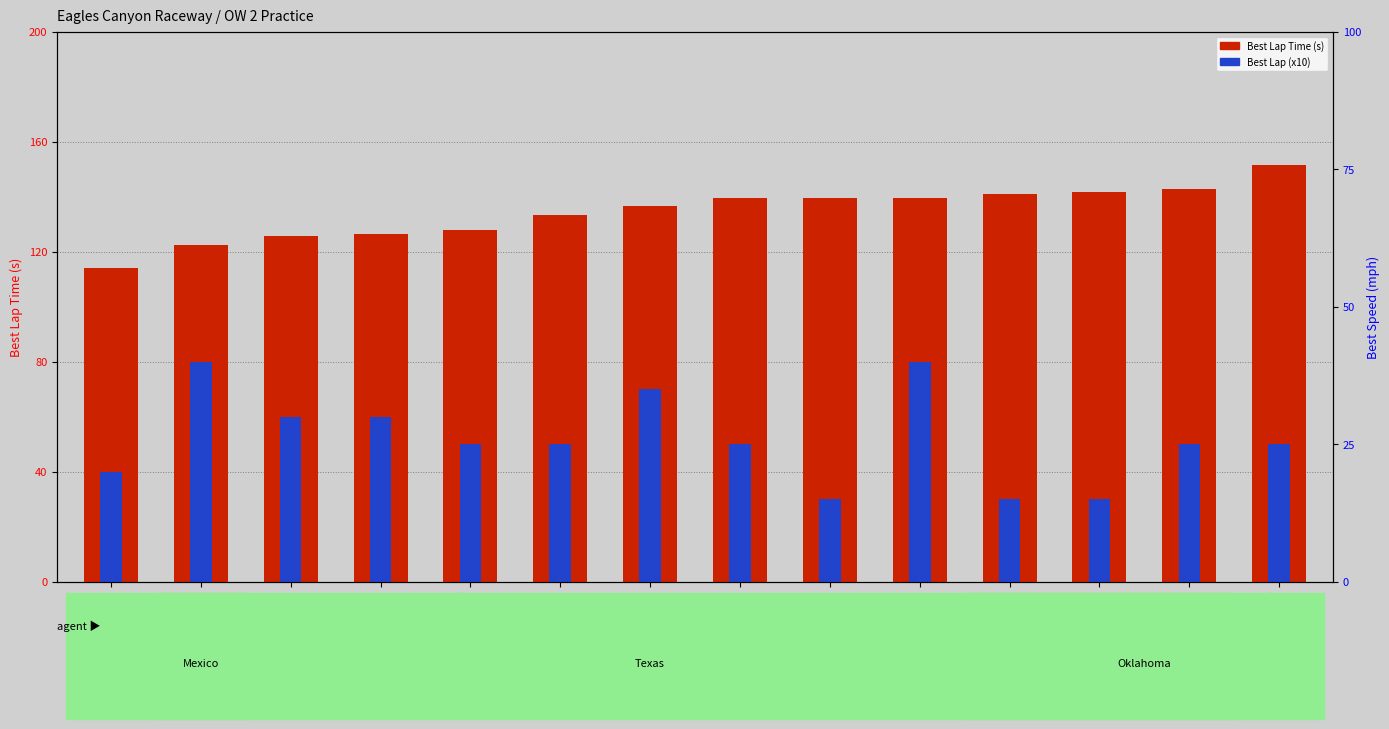

True or false: Best Lap (x10) has a value of 113.1 at John Slade.

False